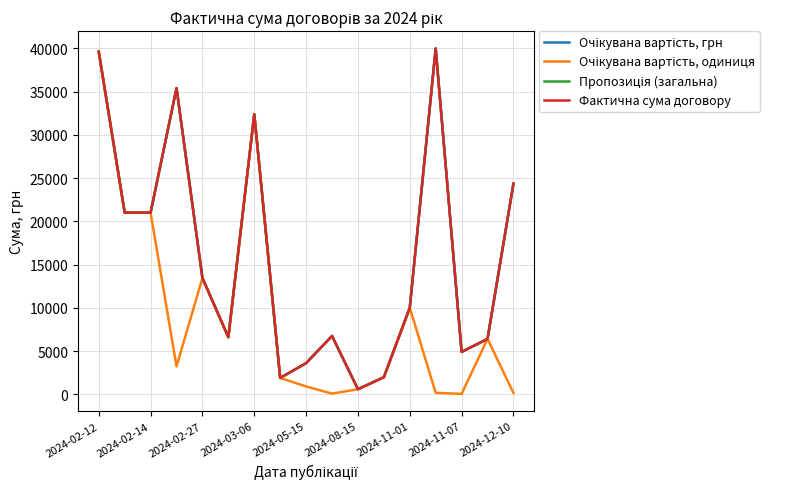

True or false: Фактична сума договору and Очікувана вартість, одиниця cross at least once.

False